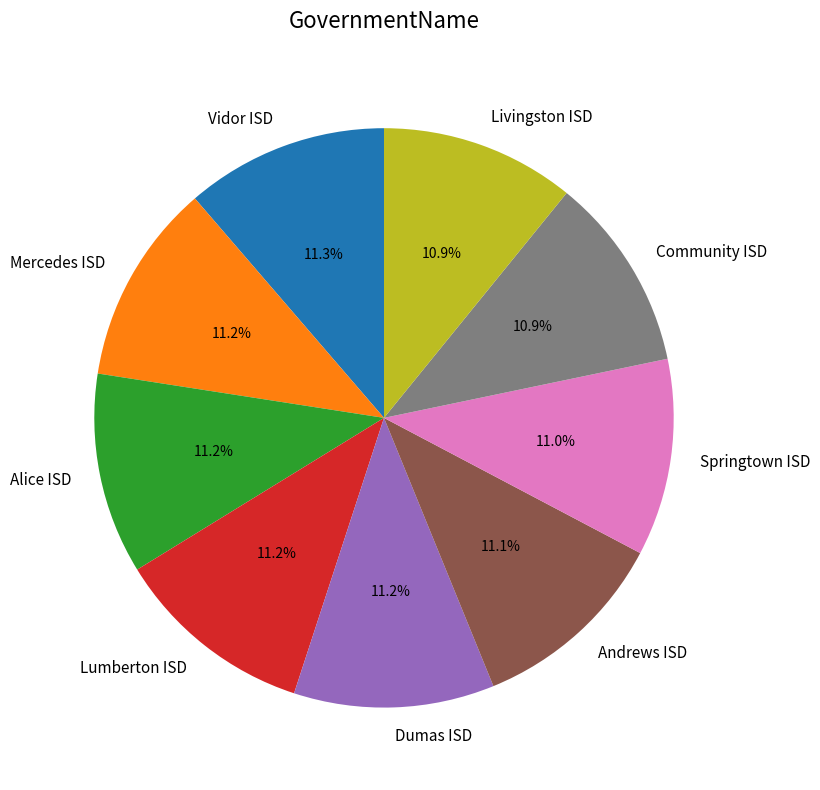

Is the sum of Alice ISD and Lumberton ISD greater than half?

No